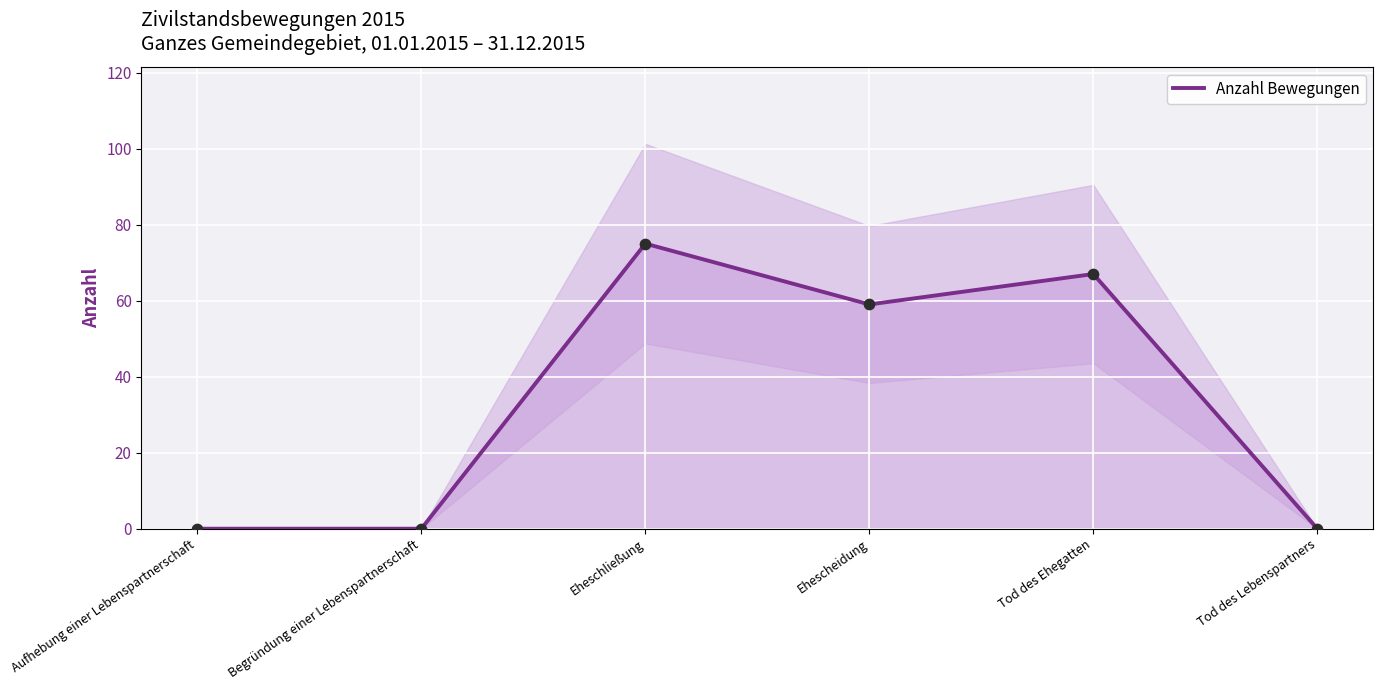

What is the change in value from Begründung einer Lebenspartnerschaft to Eheschließung?

+75